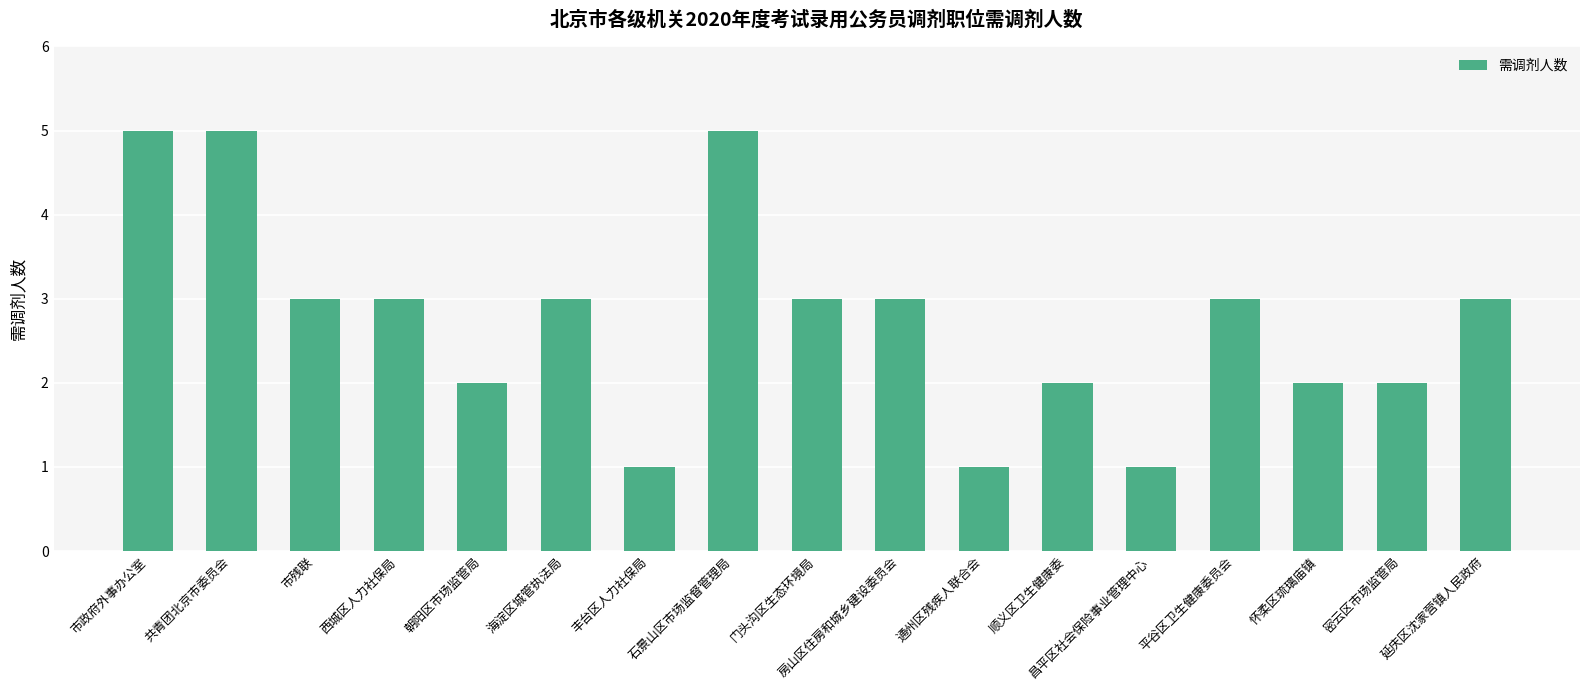

Reading left to right, extract all data points from this chart.

5	5	3	3	2	3	1	5	3	3	1	2	1	3	2	2	3